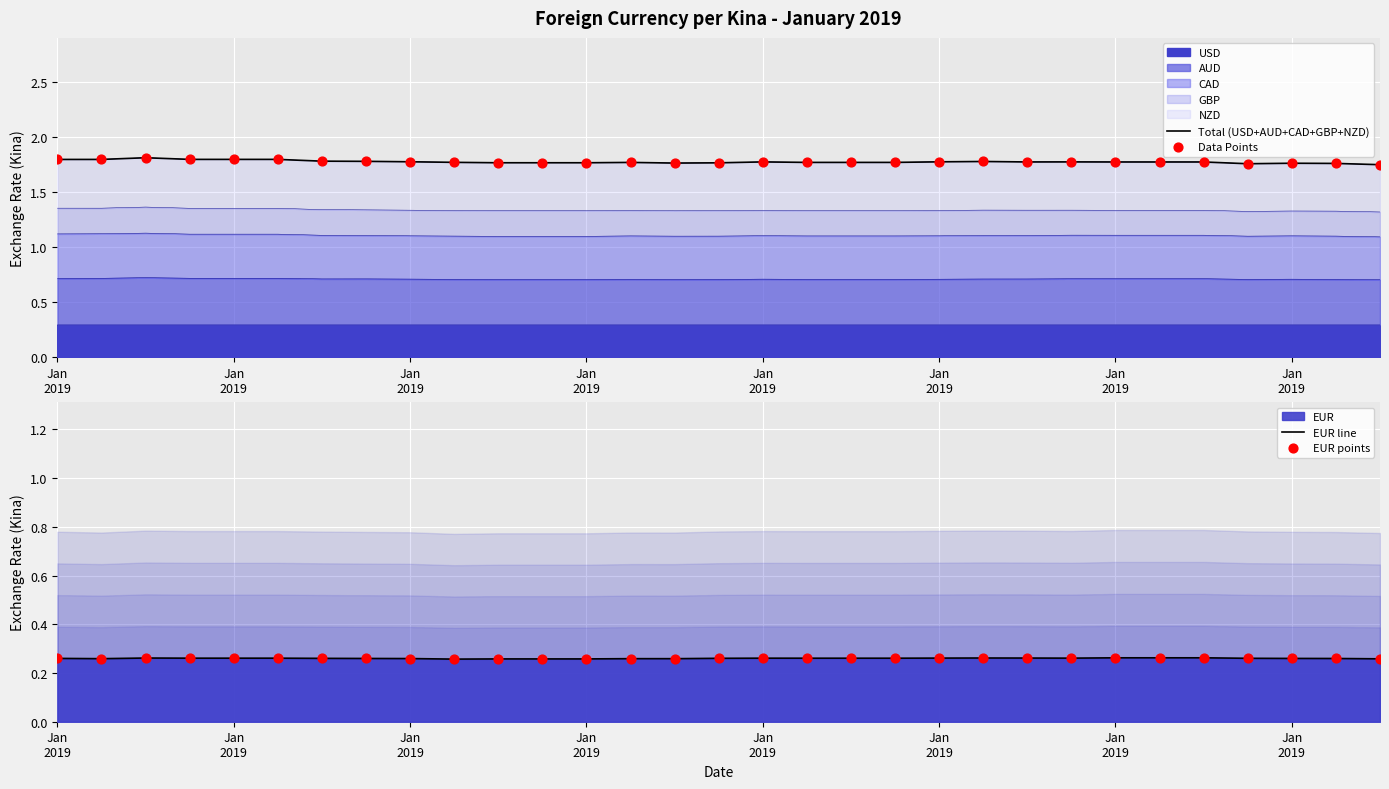

Is the value of EUR points at 12 greater than the value of Data Points at Jan
2019?

No